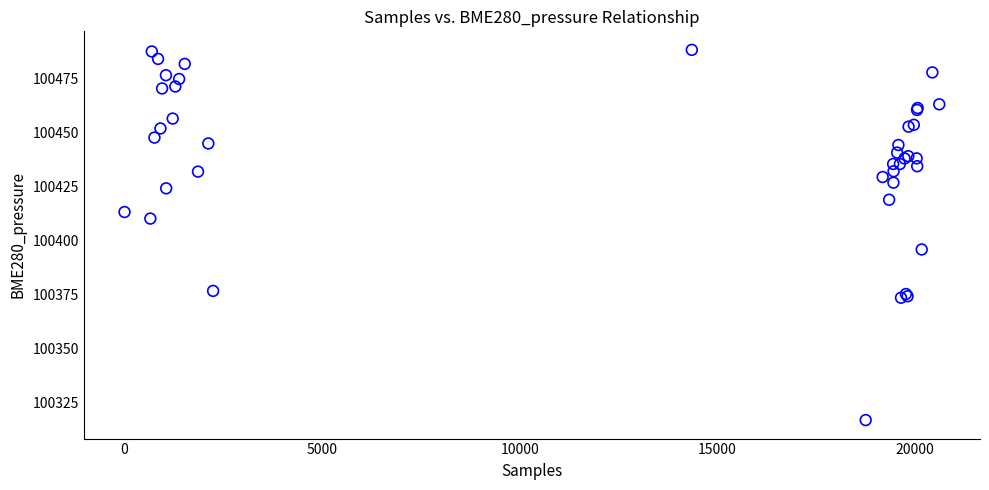

What Y value in the scatter plot is closest to 100402?

100395.9